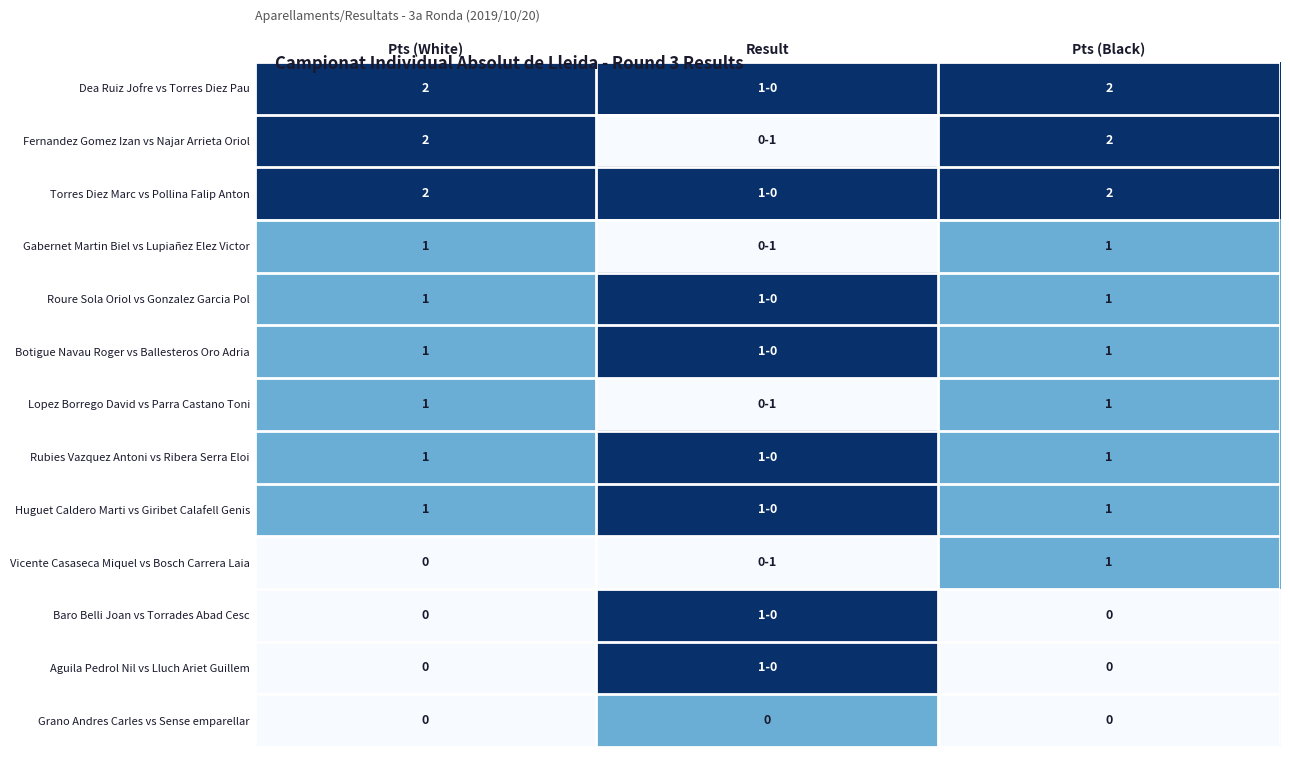

The Fernandez Gomez Izan vs Najar Arrieta Oriol series shows 2 at Pts (White). True or false?

True